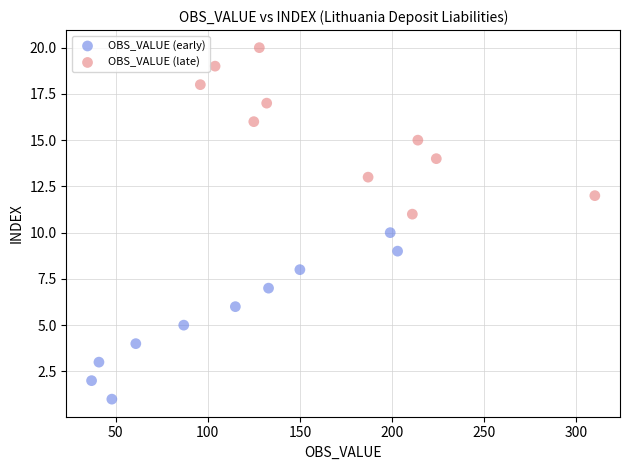

What are all the series names shown in the legend?

OBS_VALUE (early), OBS_VALUE (late)